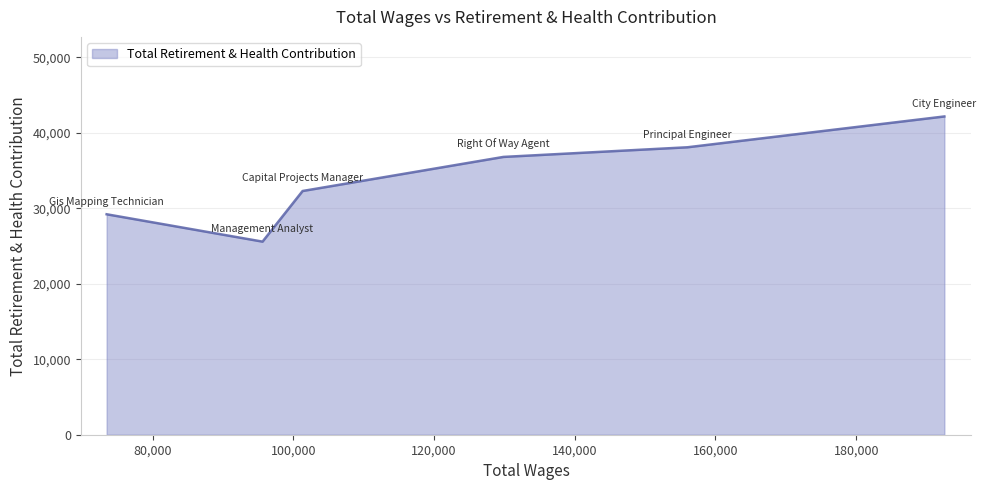

What is the greatest value displayed?

42155